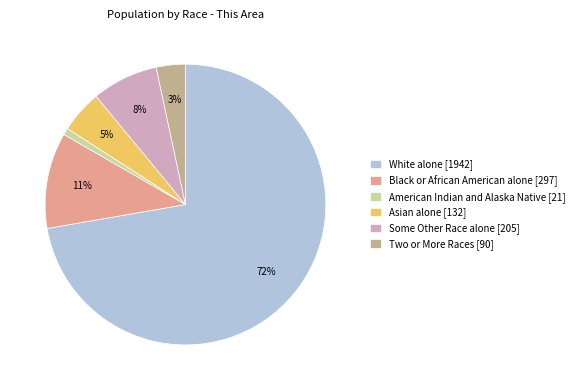

To the nearest percent, what portion does Asian alone [132] represent?

5%